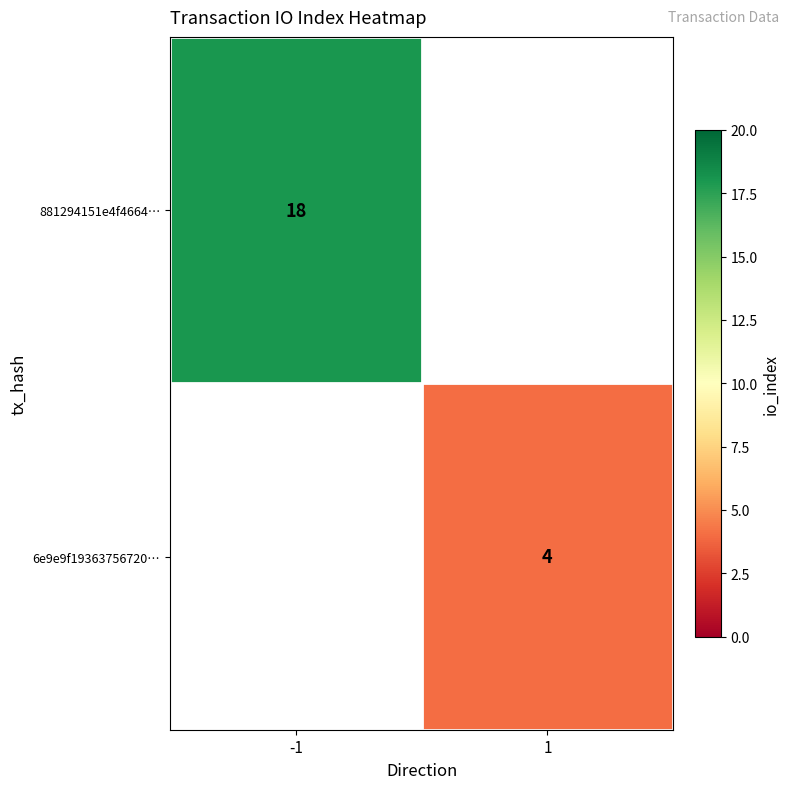

At which category does the chart reach its peak across all series?

-1